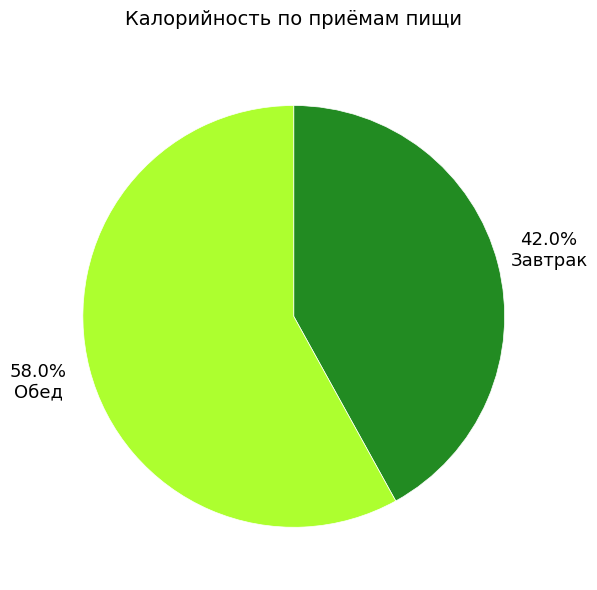

Approximately how many times larger is the value at Обед compared to Завтрак?

1.4